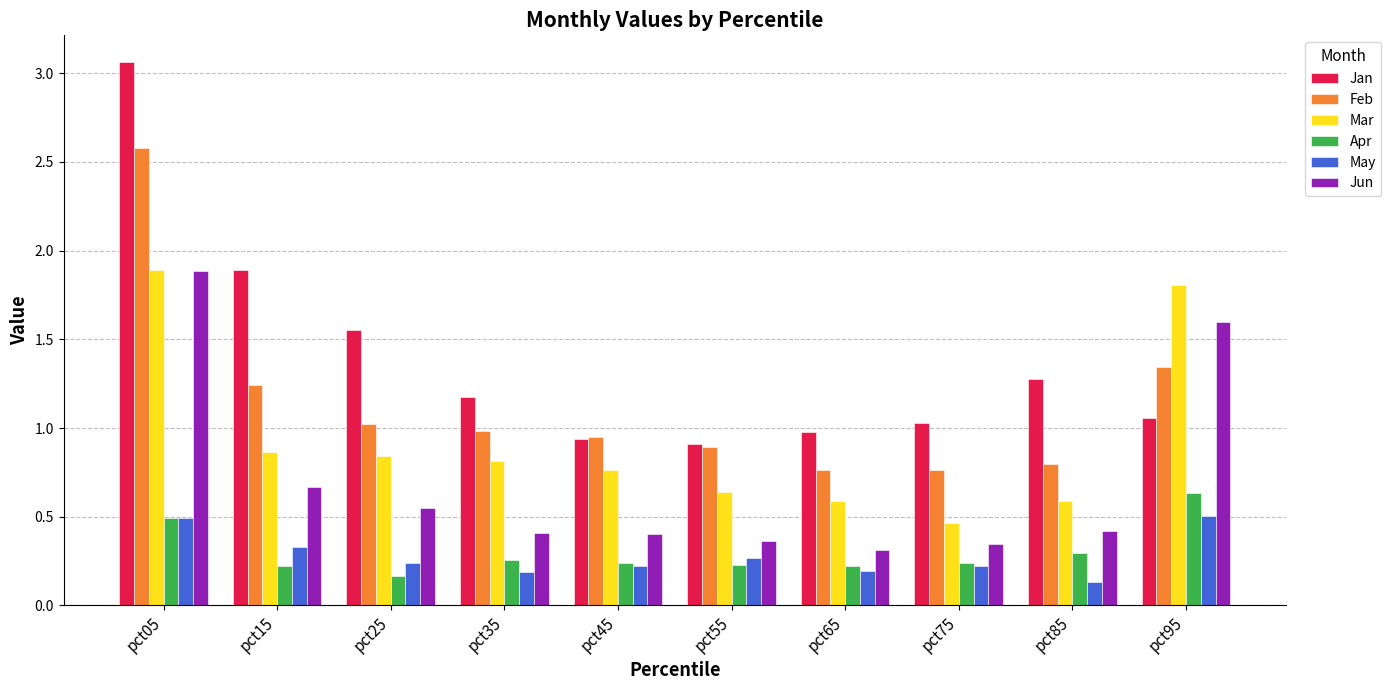

Which category has the lowest value across all series?

pct85